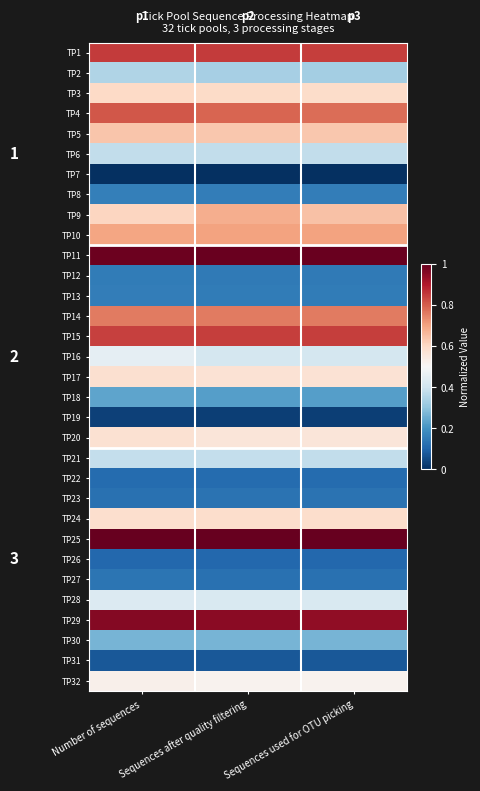

Is the value of TP3 at Sequences after quality filtering greater than the value of TP27 at Sequences used for OTU picking?

Yes